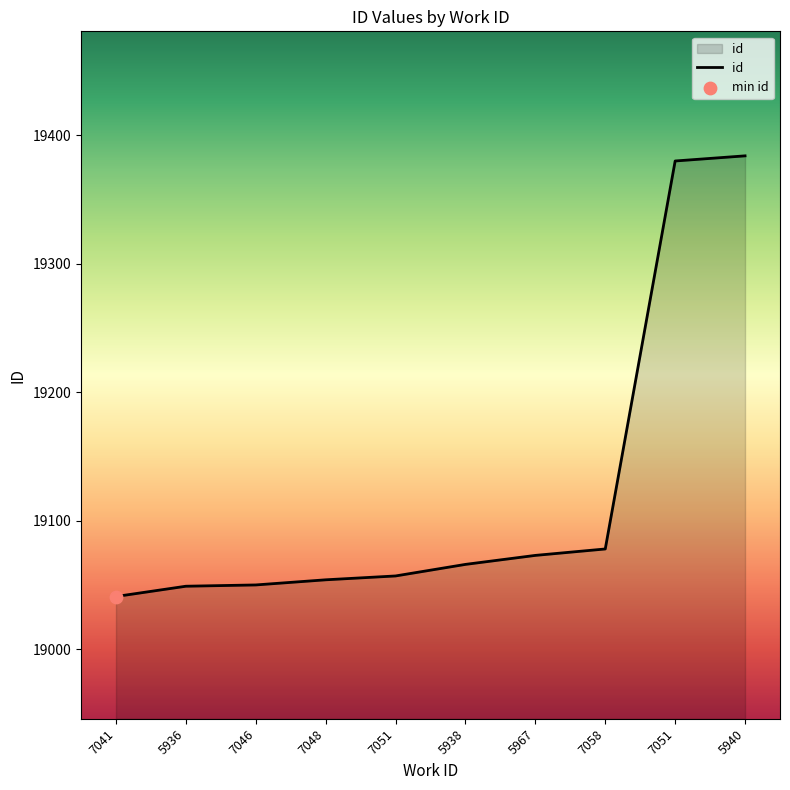

What is the change in value from 7046 to 7051?

+7